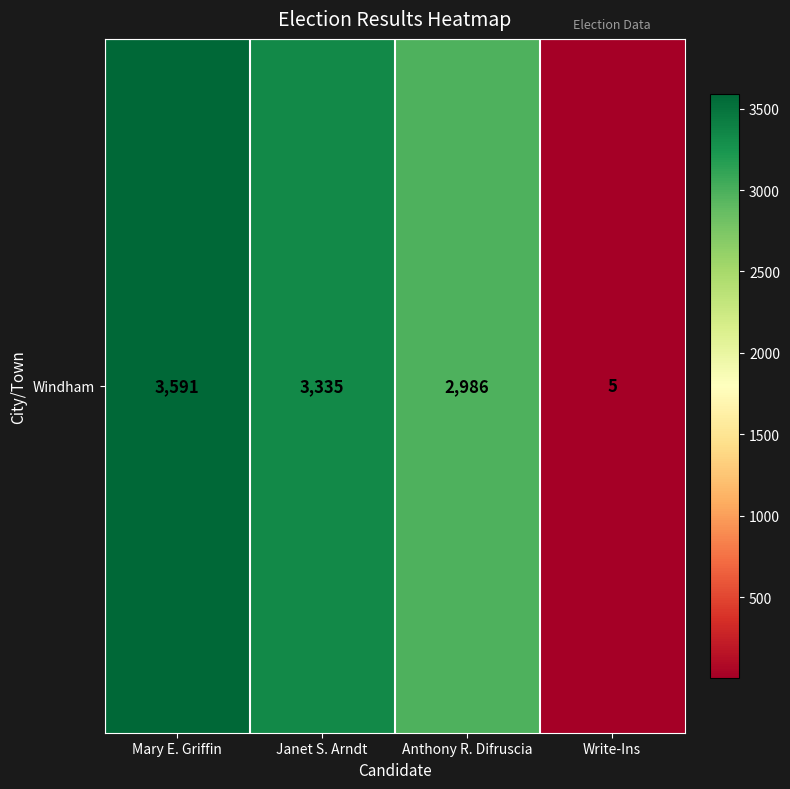

Where is the data nearest to the value 1798?

Anthony R. Difruscia